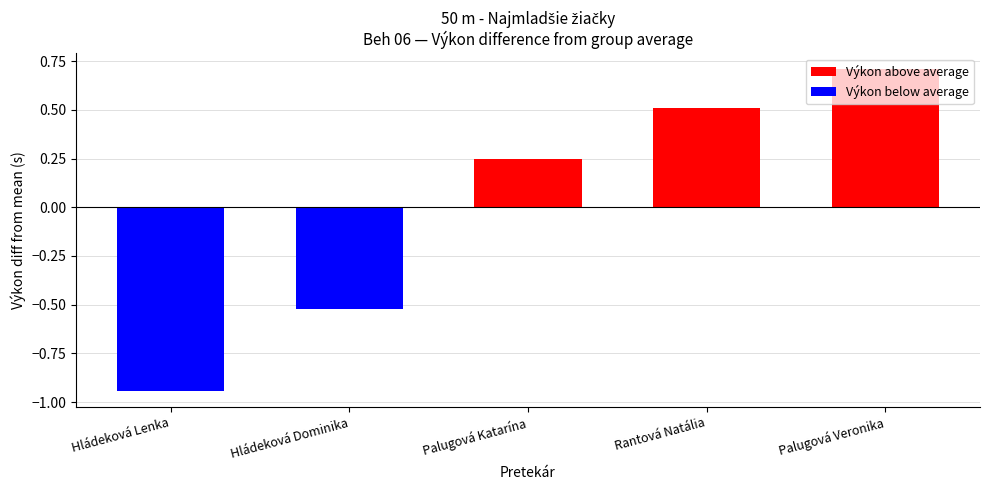

True or false: the data shows 0.1 at Palugová Katarína.

False